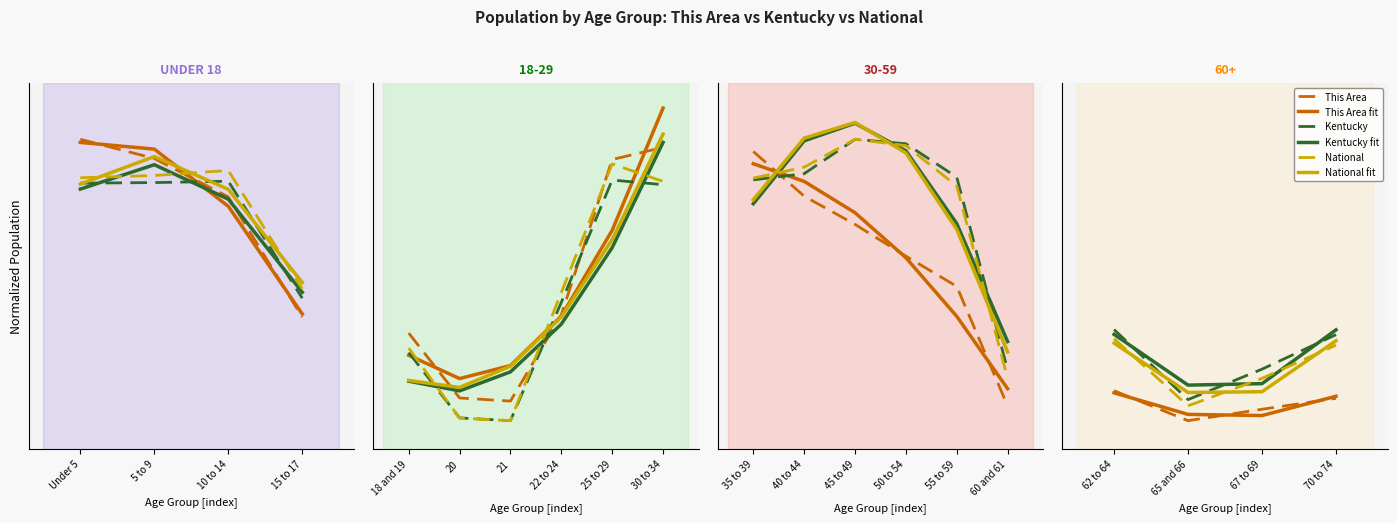

What is the total value across all series at 70 to 74?

1.3